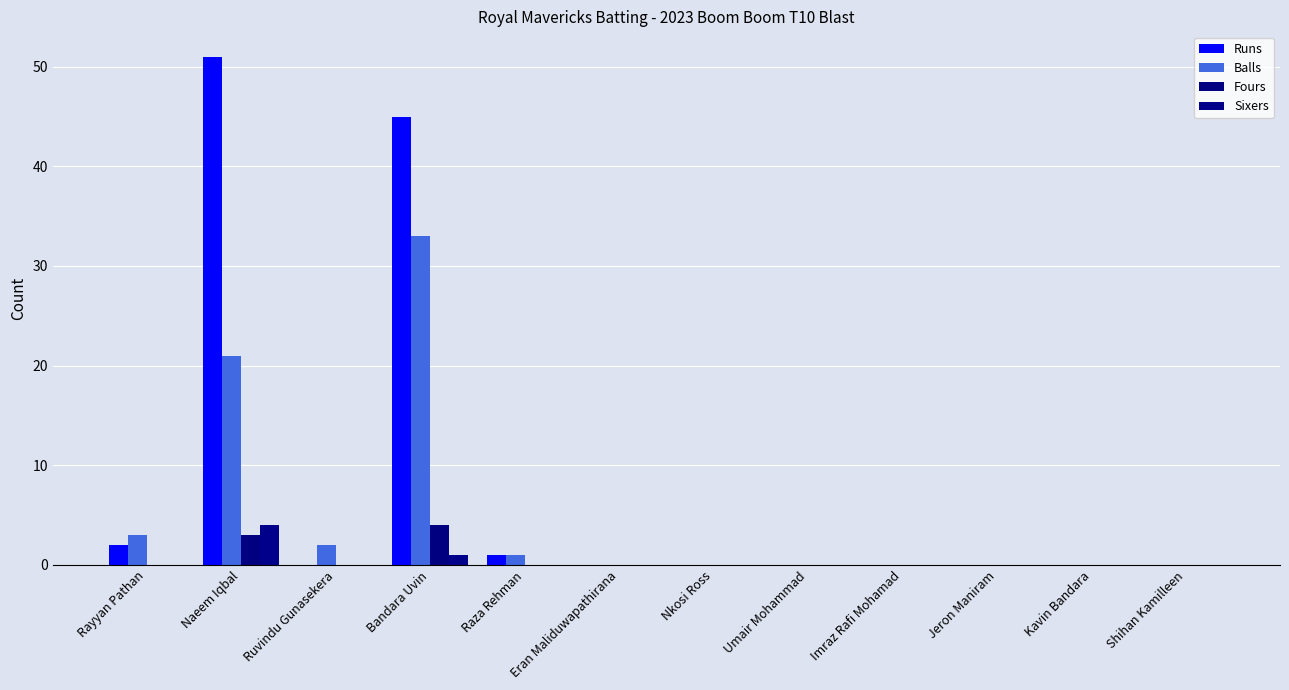

What are all the series names shown in the legend?

Runs, Balls, Fours, Sixers